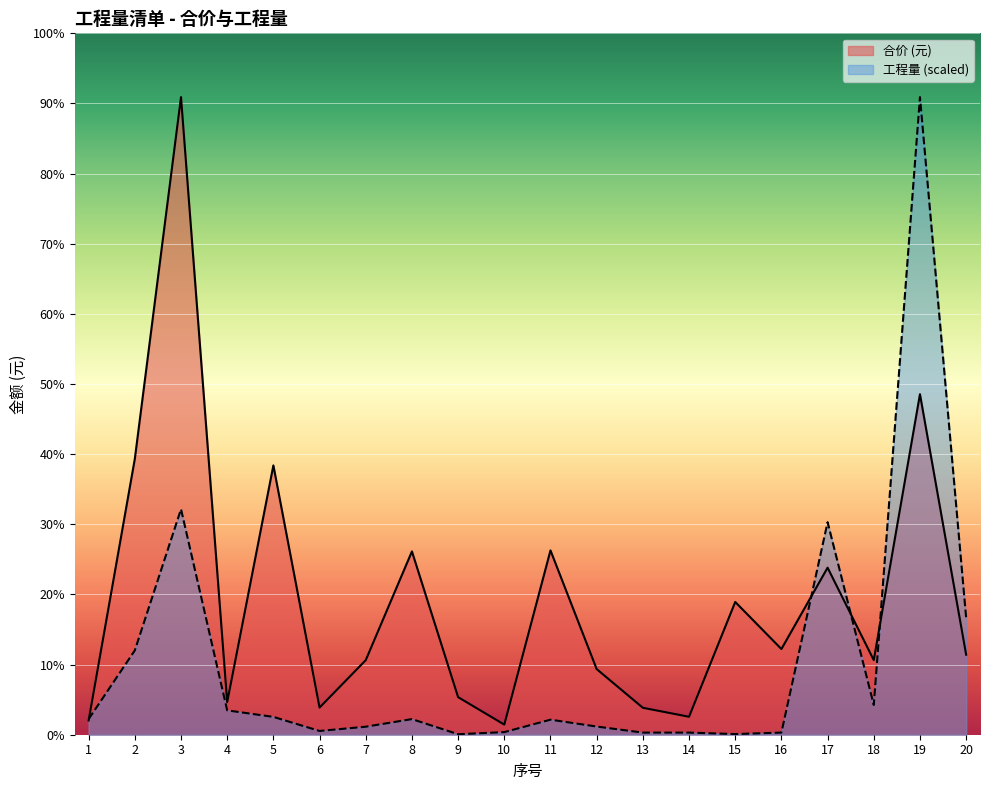

The value of 合价 (元) at 3 is 26173.4. True or false?

False